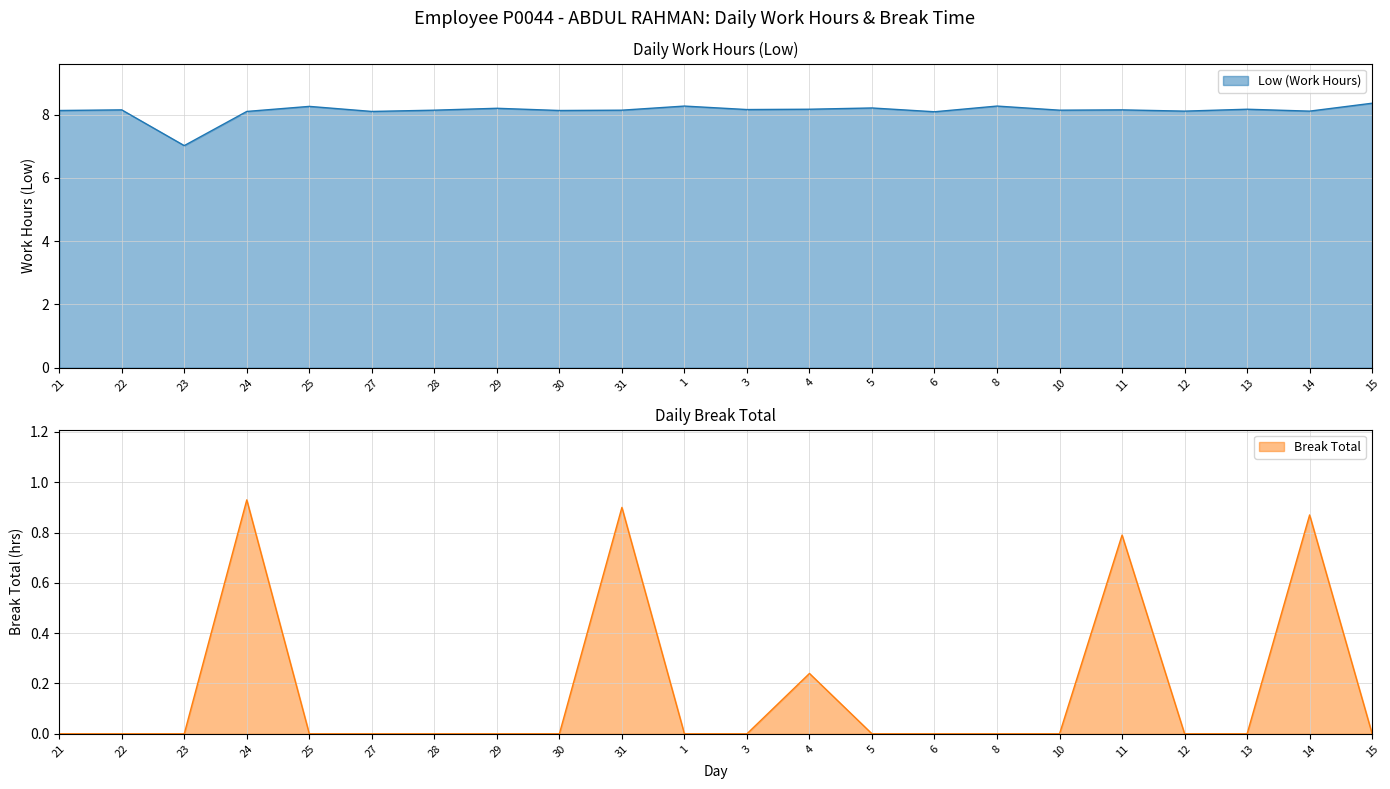

Which has a higher value, 4 or 30?

4